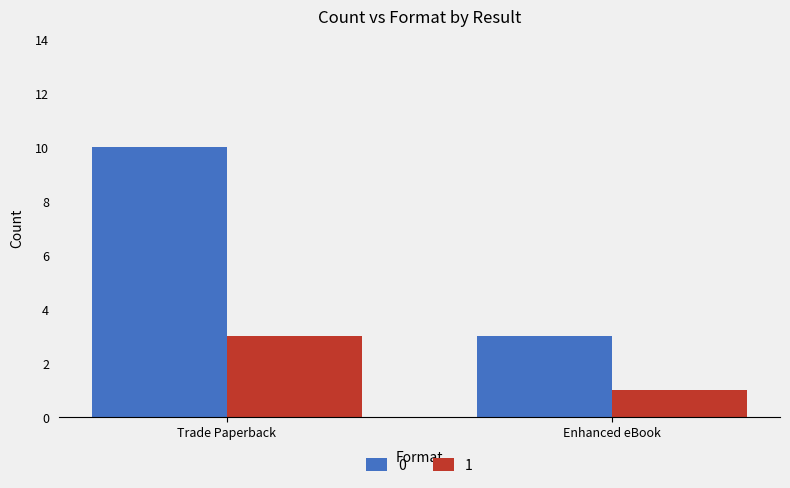

Reading right to left, extract all data points from this chart.

0: Enhanced eBook=3	Trade Paperback=10
1: Enhanced eBook=1	Trade Paperback=3